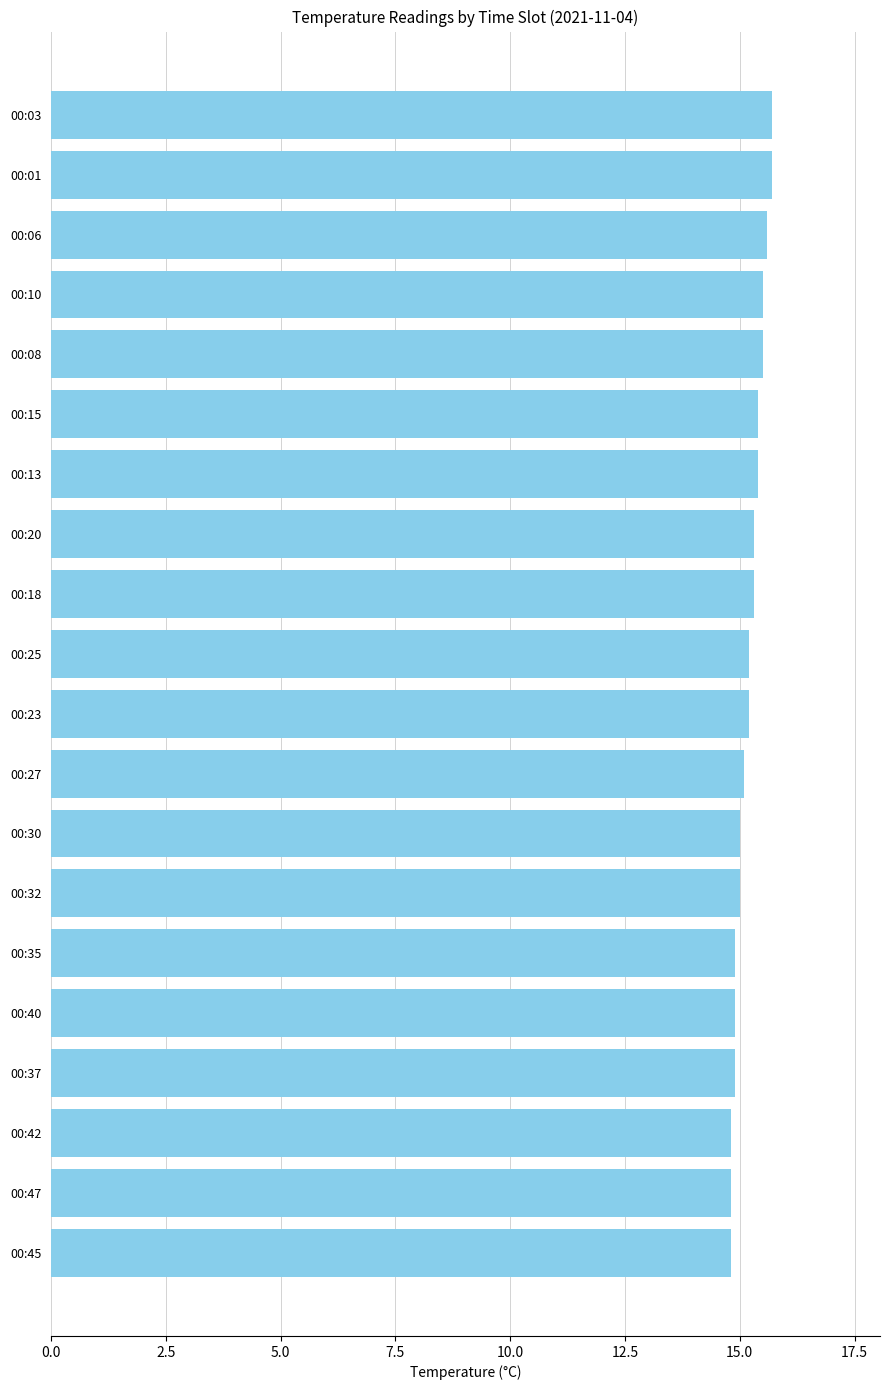

What is the smallest value displayed?

14.8